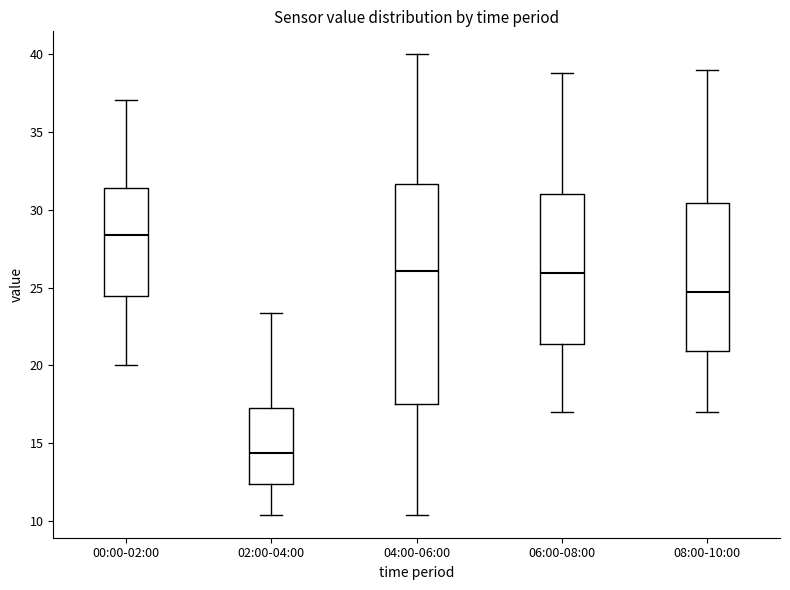

Which box's median line is the lowest?

02:00-04:00